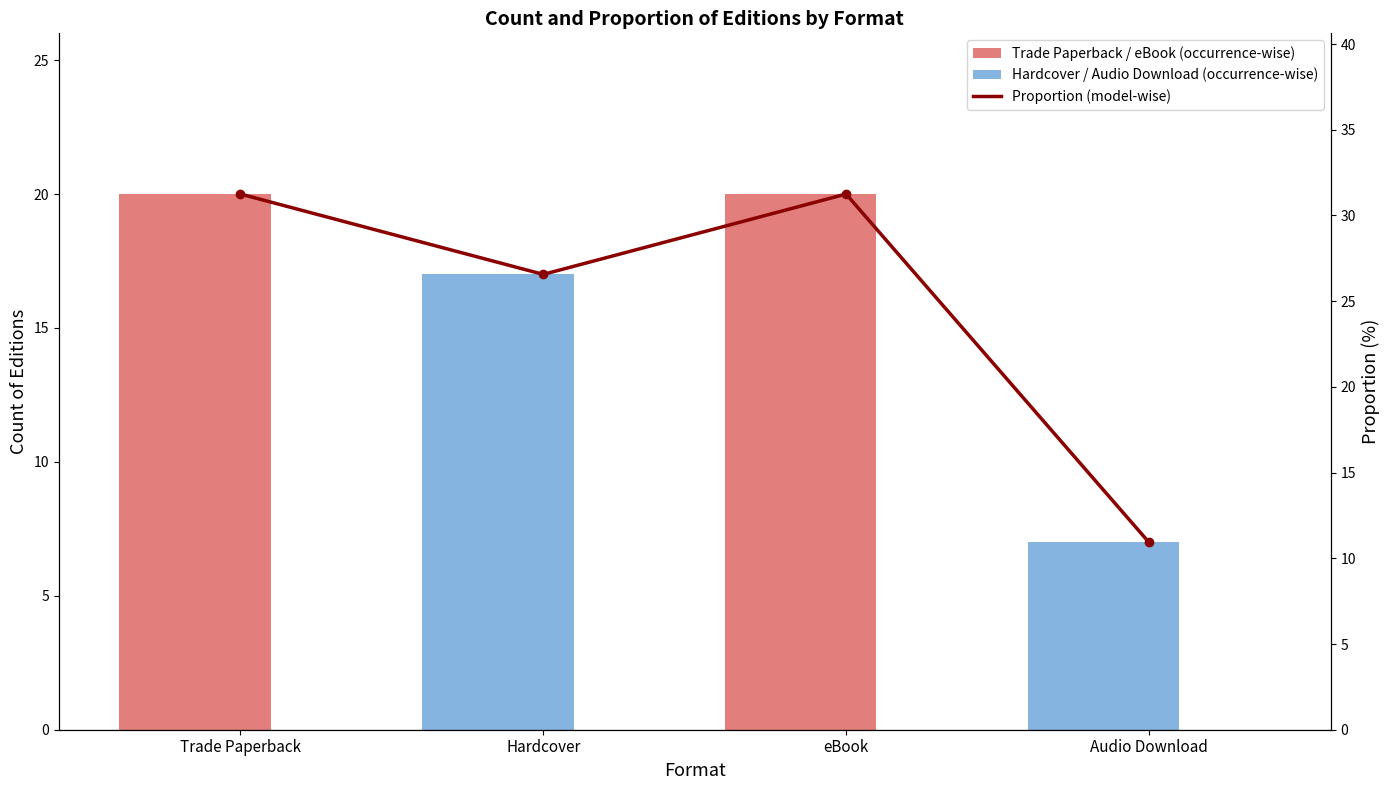

At which label is Proportion (model-wise) closest to 21?

Hardcover